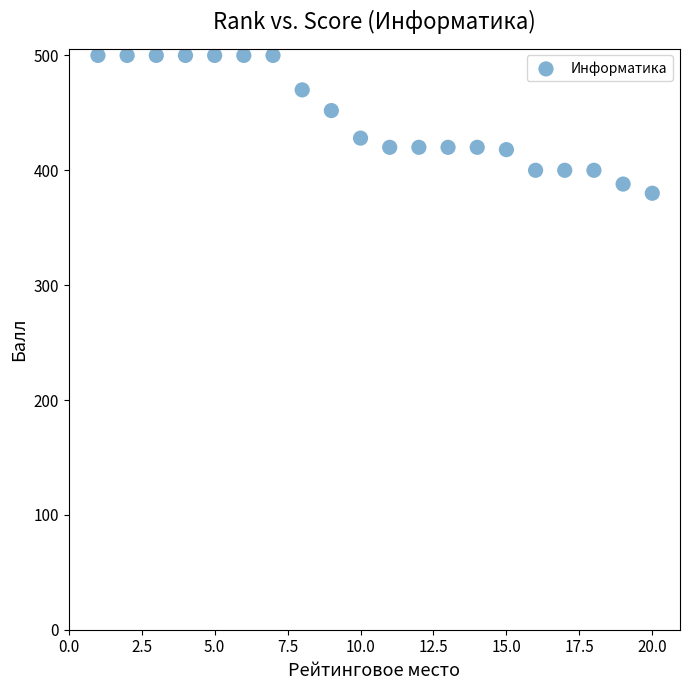

What is the range of X values (max minus min)?

19